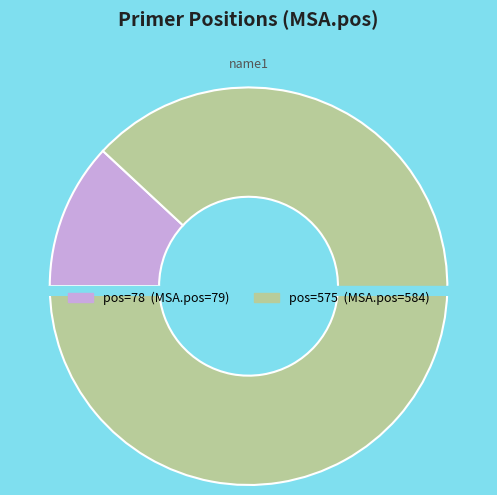

To the nearest percent, what portion does 78 represent?

12%